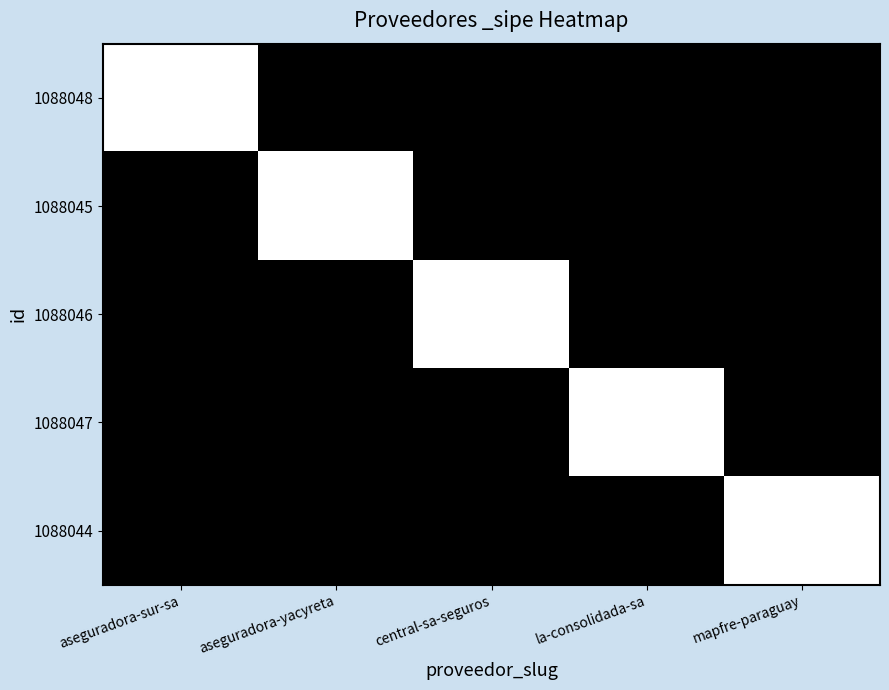

What is the spread (max minus min) of values at aseguradora-yacyreta?

1